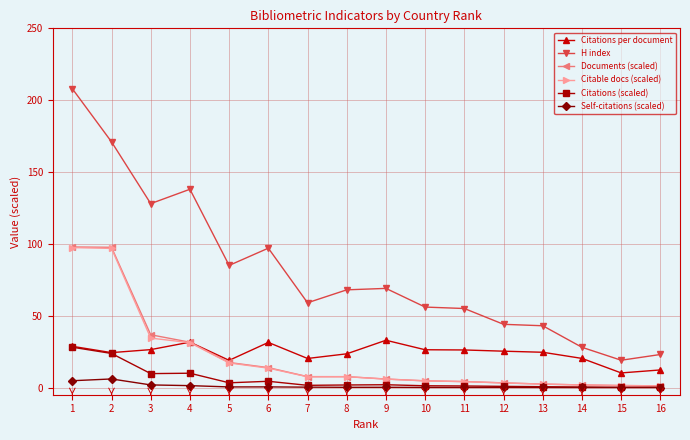

Which series changed the most between 3 and 4?

H index